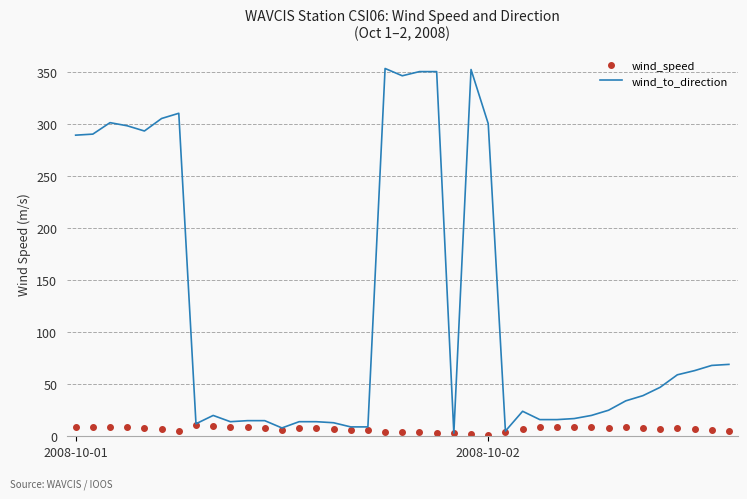

Which series has the widest spread of values?

wind_to_direction